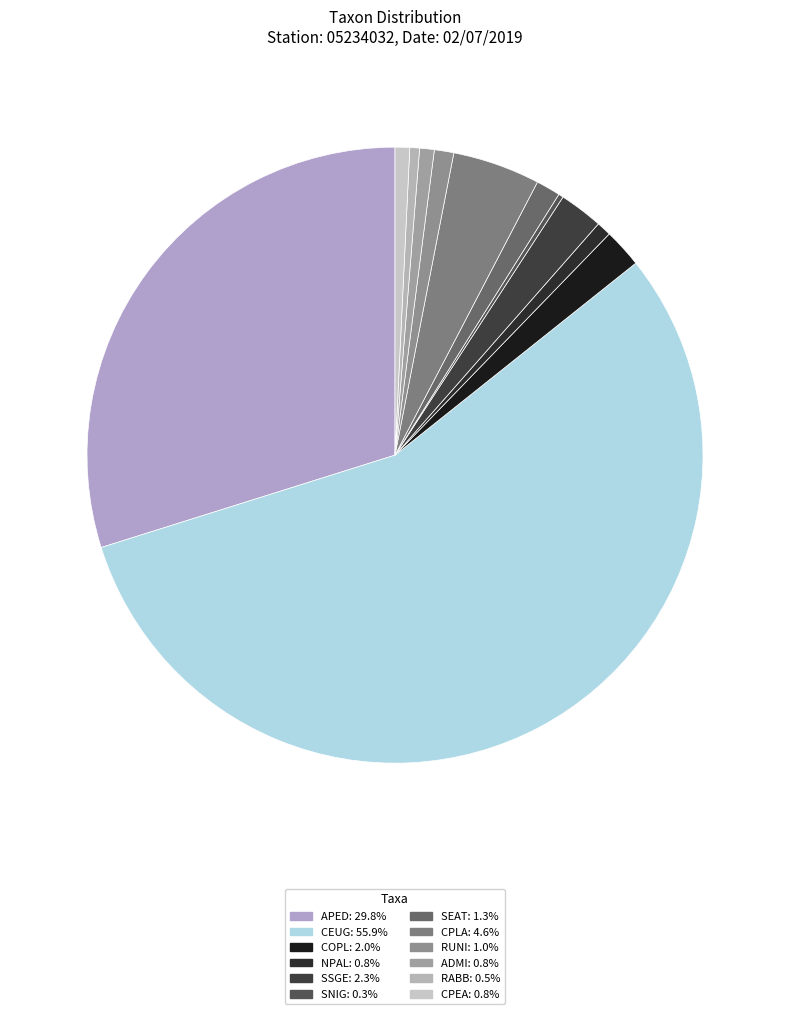

To the nearest percent, what percentage of the pie is APED?

30%